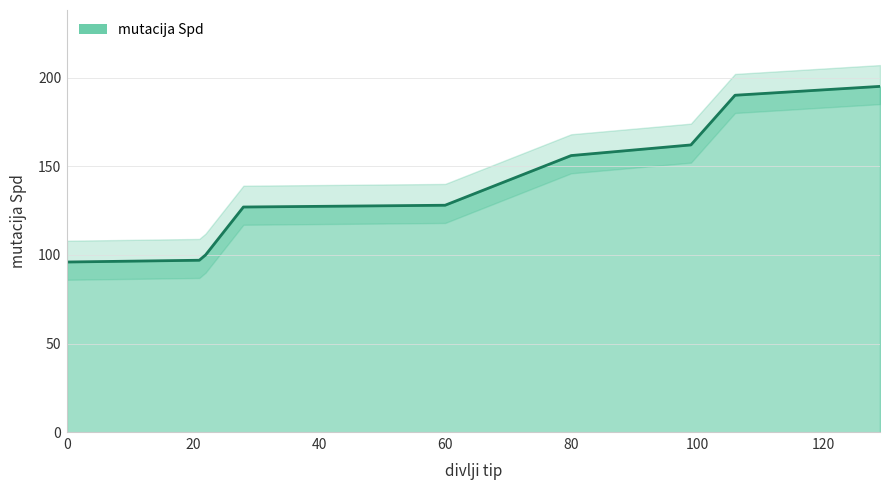

The chart shows a value of 314 at 106. True or false?

False